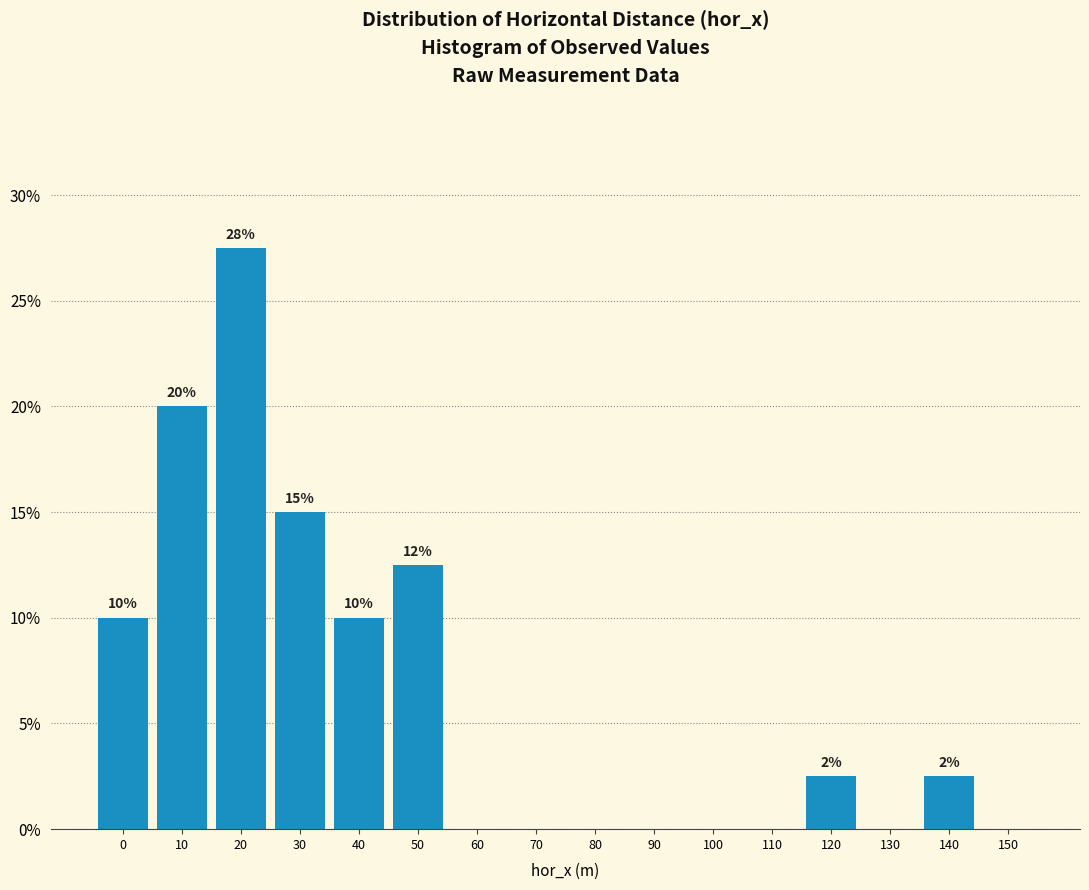

What is the sum of the values at 10 and 100?

20.0